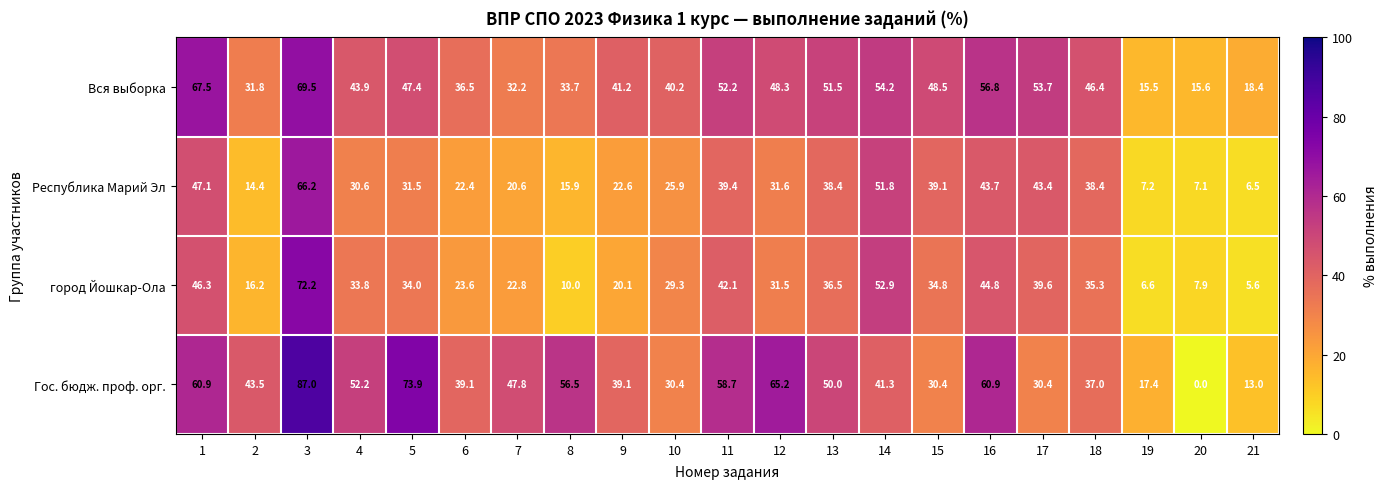

What is the difference between the highest and lowest values at 3?

20.8